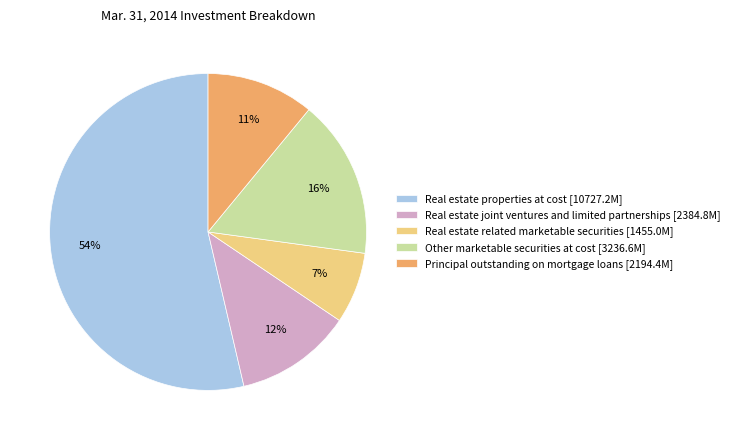

To the nearest percent, what is the average slice percentage?

20%